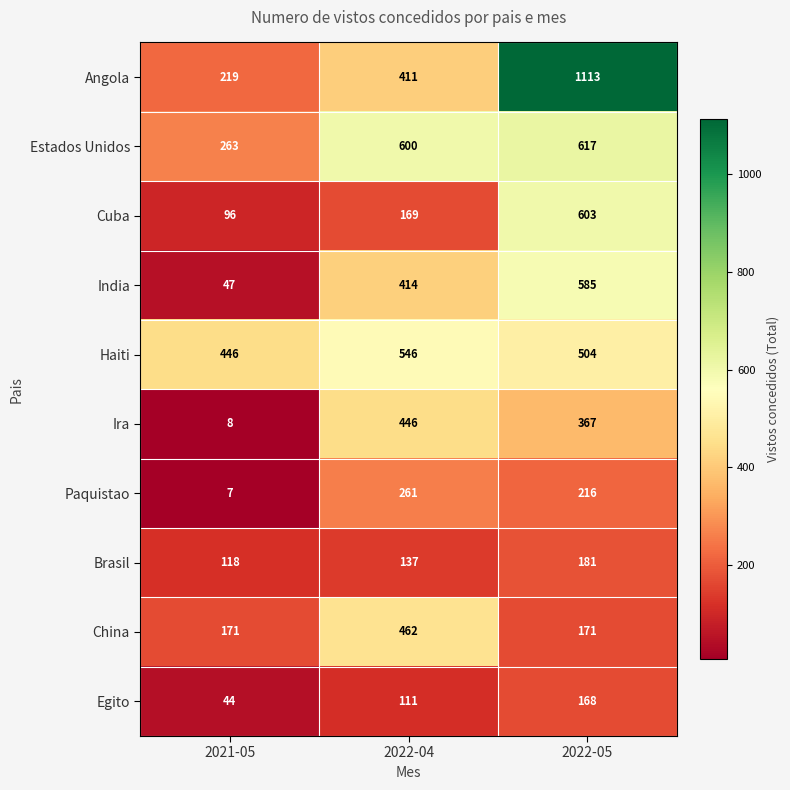

What is the sum of all Brasil values?

436